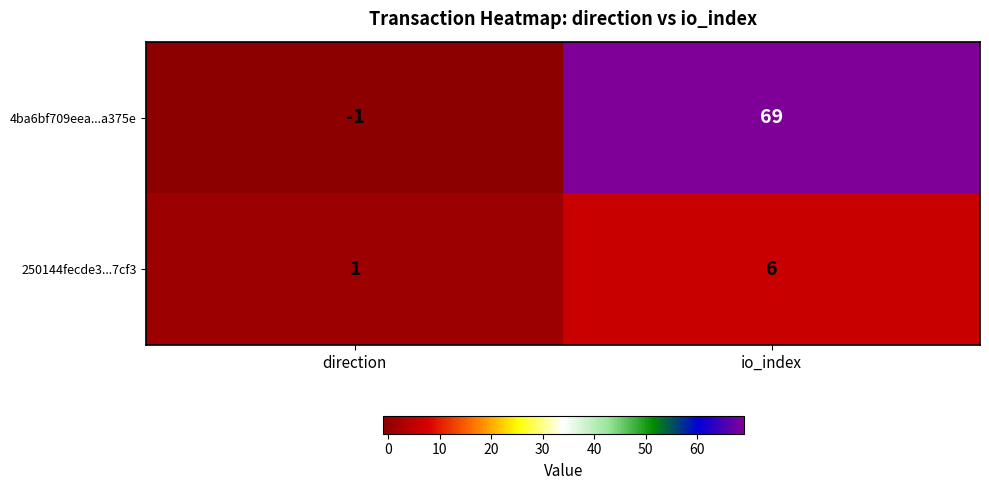

Which series has the widest spread of values?

4ba6bf709eea...a375e